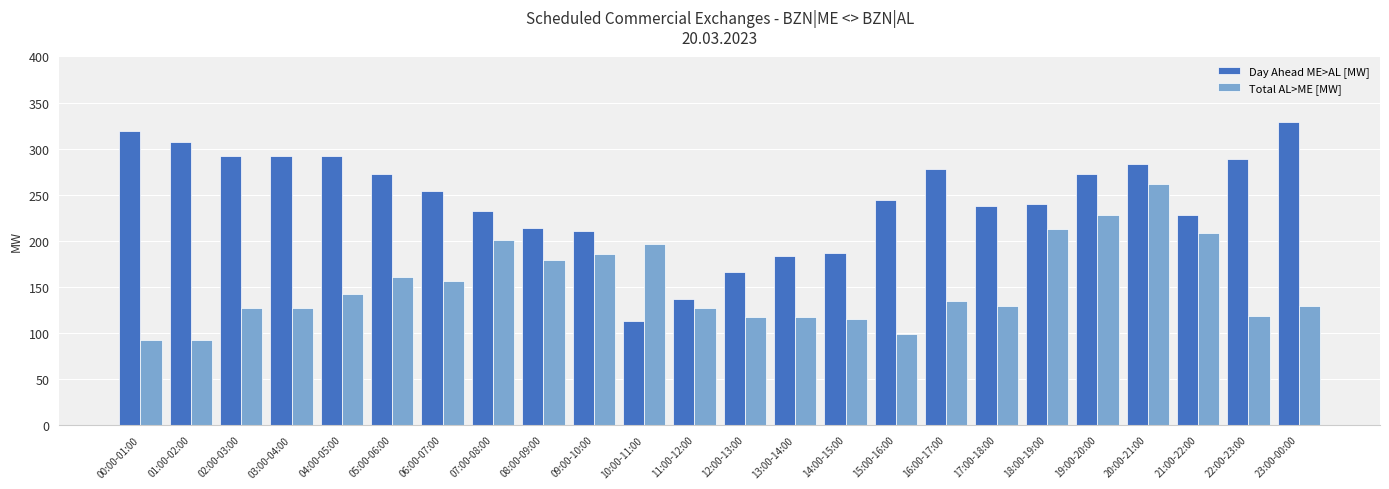

Does the chart contain any negative values?

No